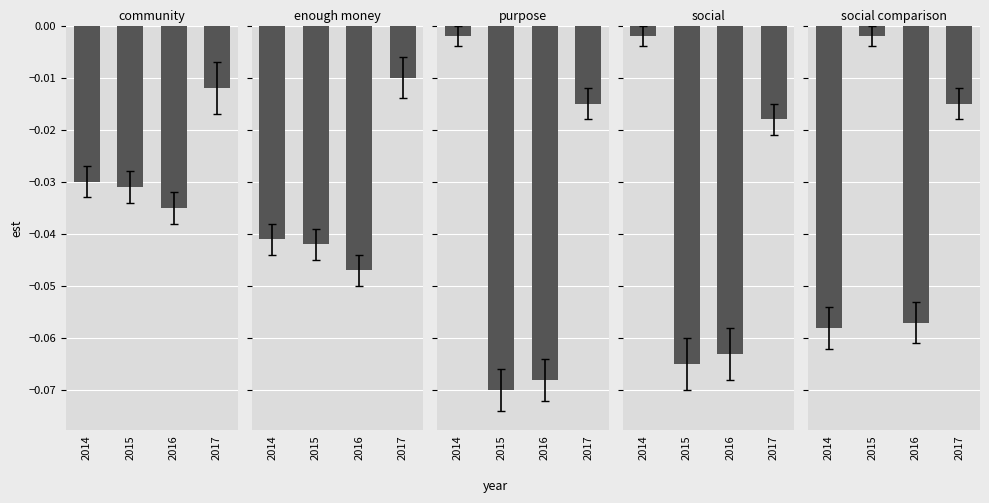

Which series has the largest total across all categories?

community